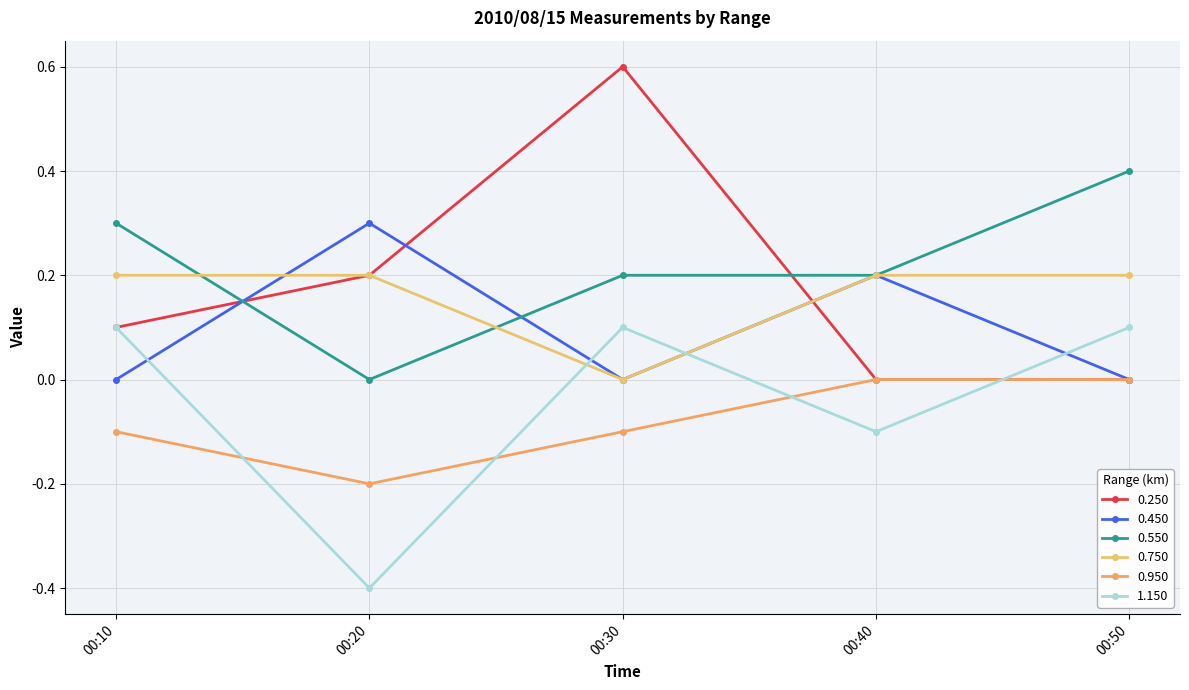

What are all the series names shown in the legend?

0.250, 0.450, 0.550, 0.750, 0.950, 1.150